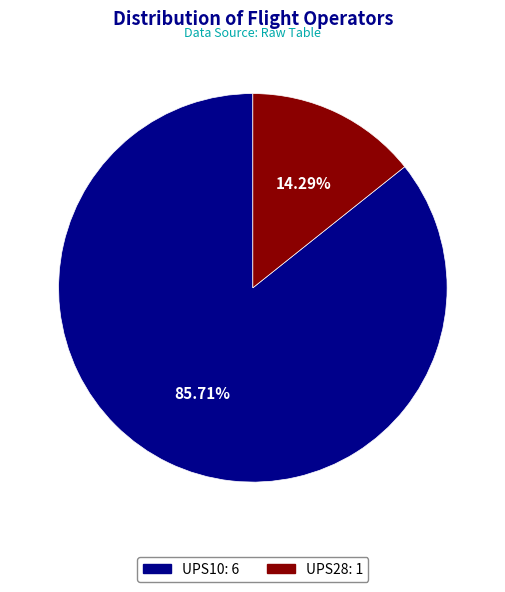

Between UPS10 and UPS28, which is larger?

UPS10